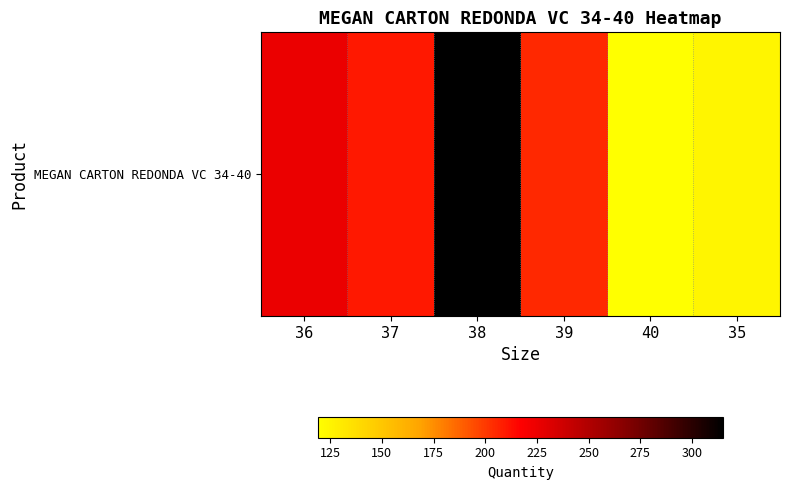

What is the sum of all values?

1199